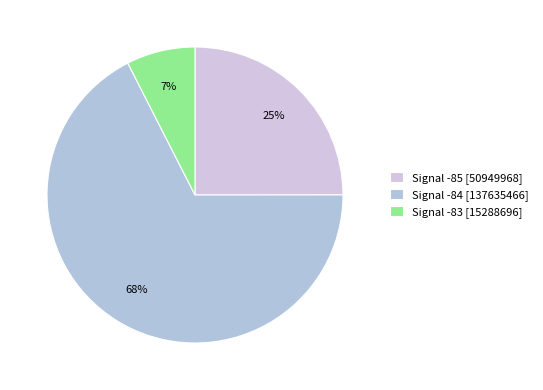

Count the number of slices in the pie.

3